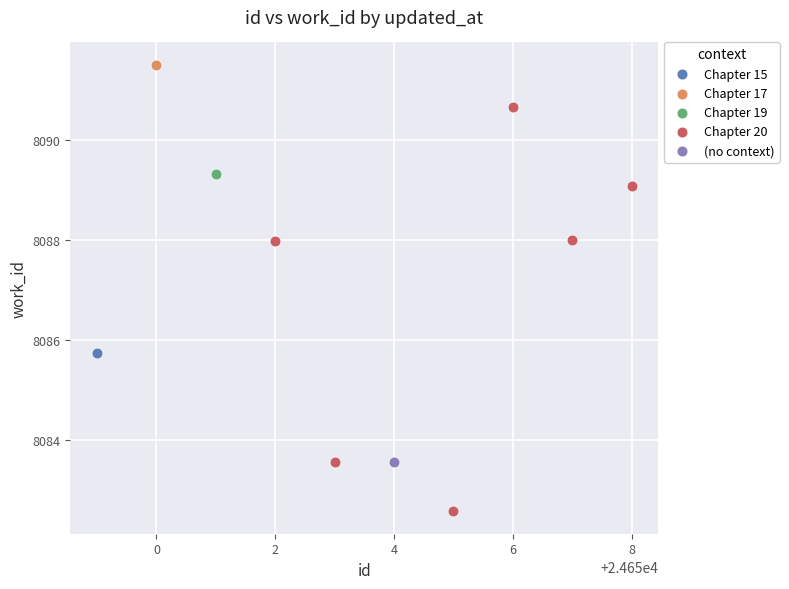

What are all the series names shown in the legend?

Chapter 15, Chapter 17, Chapter 19, Chapter 20, (no context)